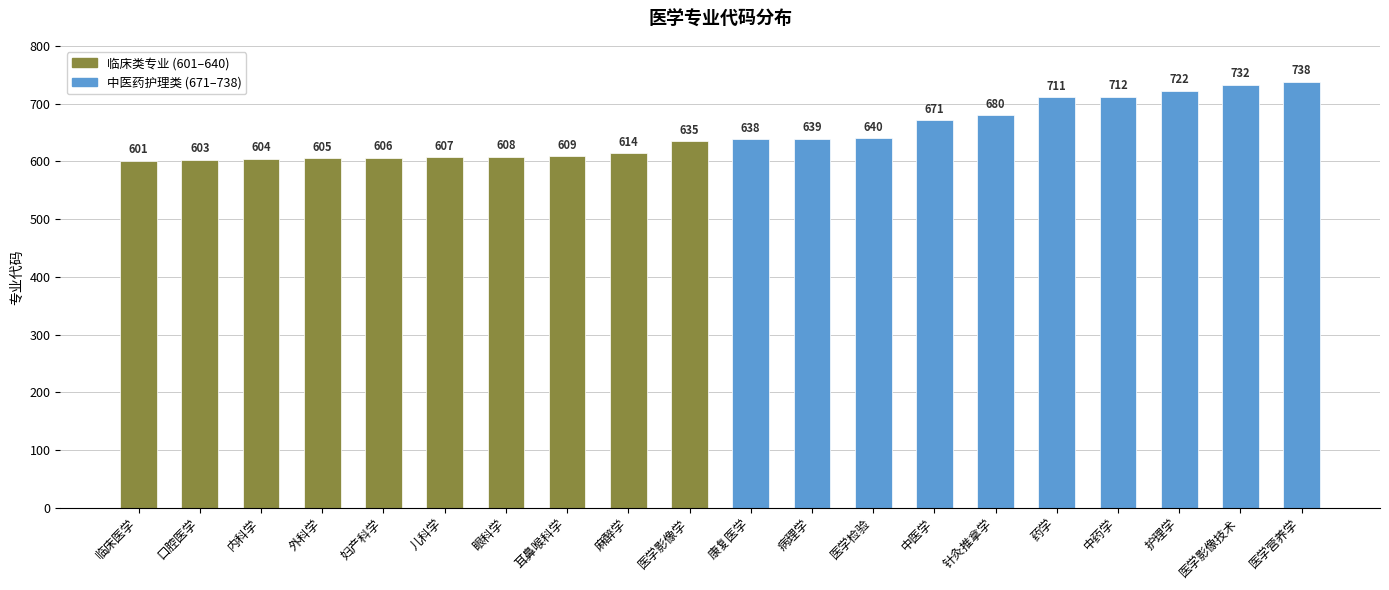

What position from the left is 针灸推拿学?

15